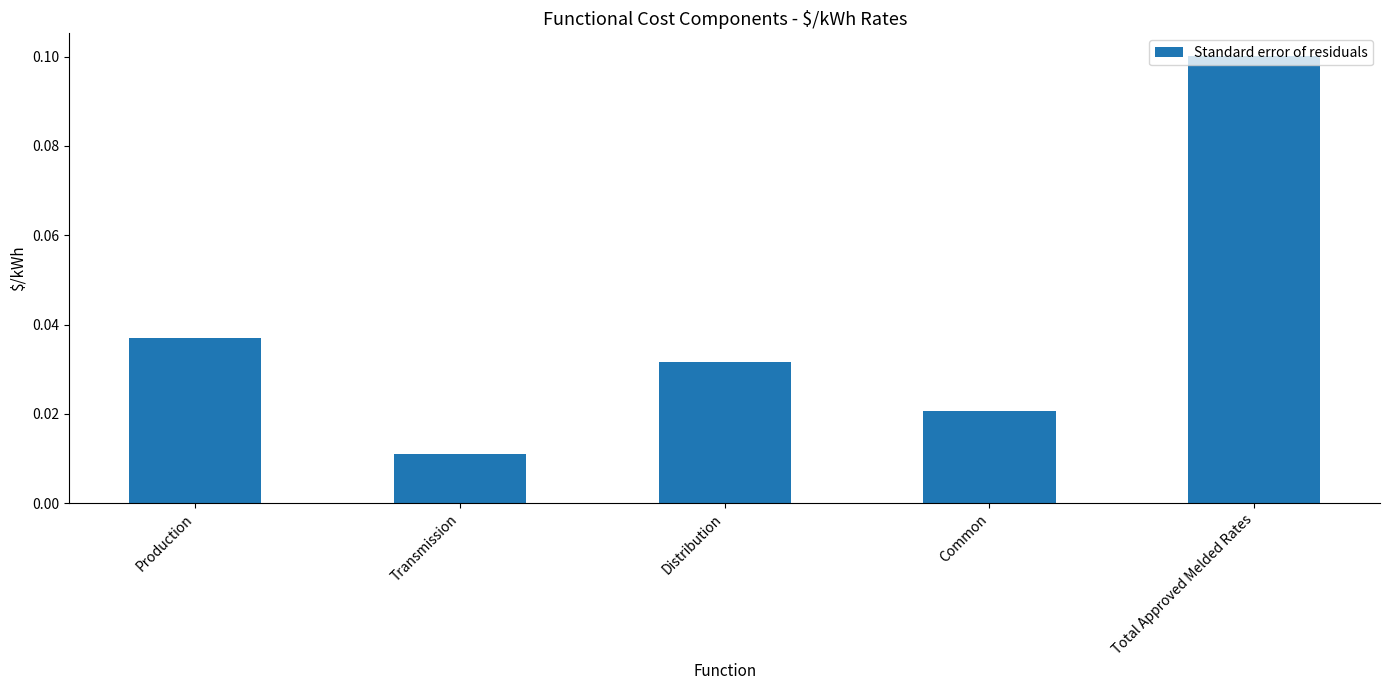

Rank the categories by value from lowest to highest.

Transmission, Common, Distribution, Production, Total Approved Melded Rates